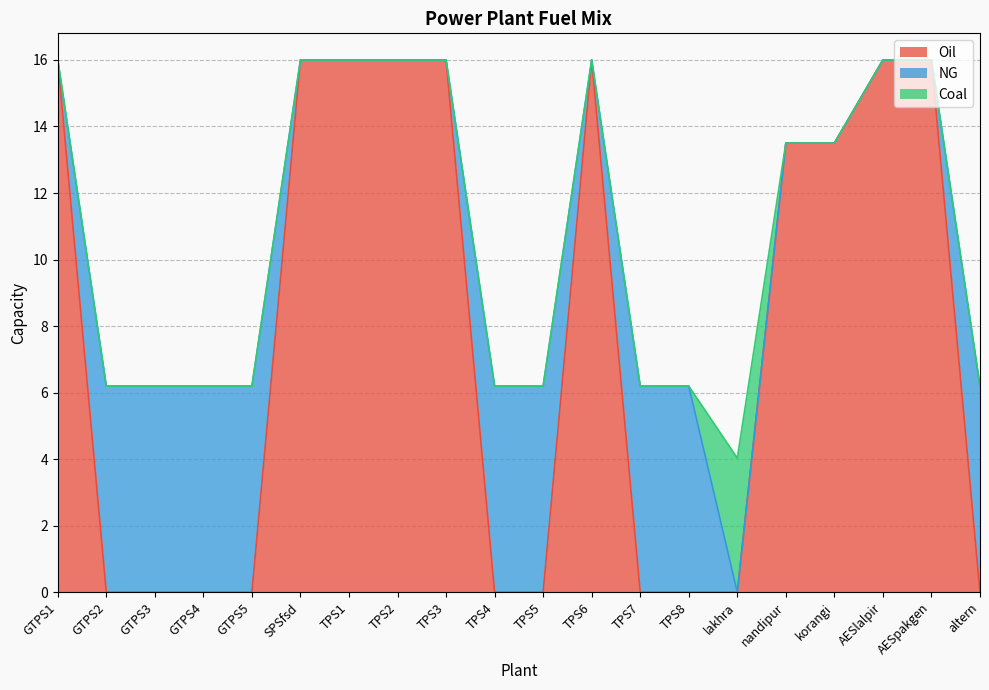

Which series has the widest spread of values?

Oil